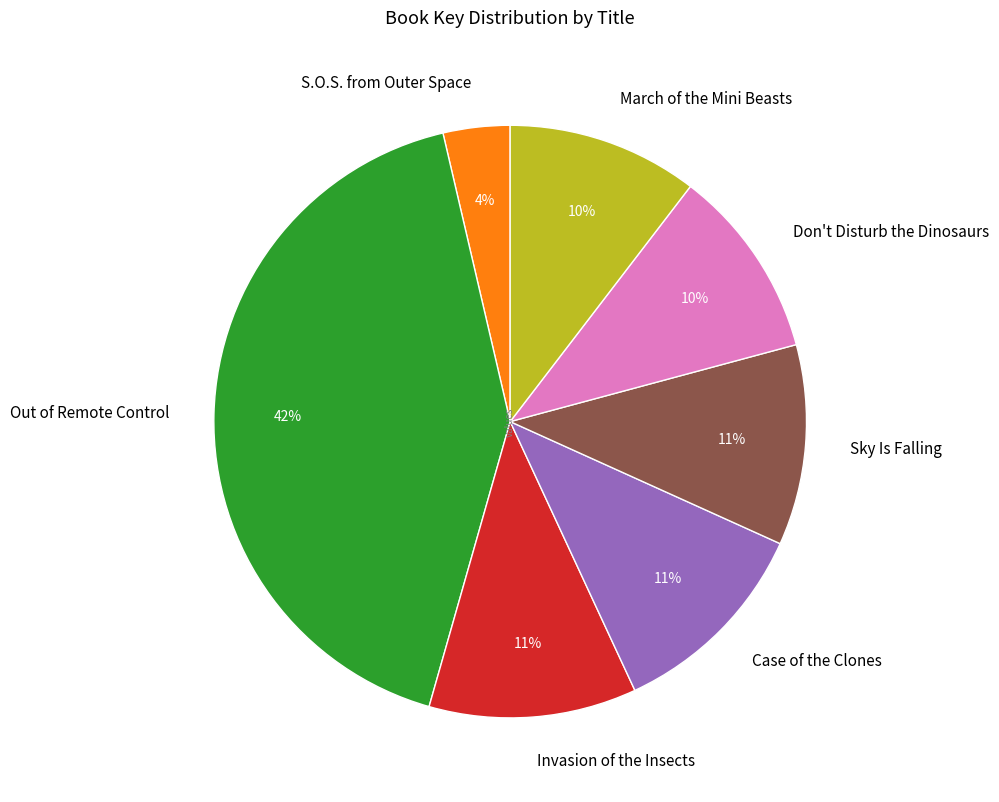

Does any single category account for the majority?

No